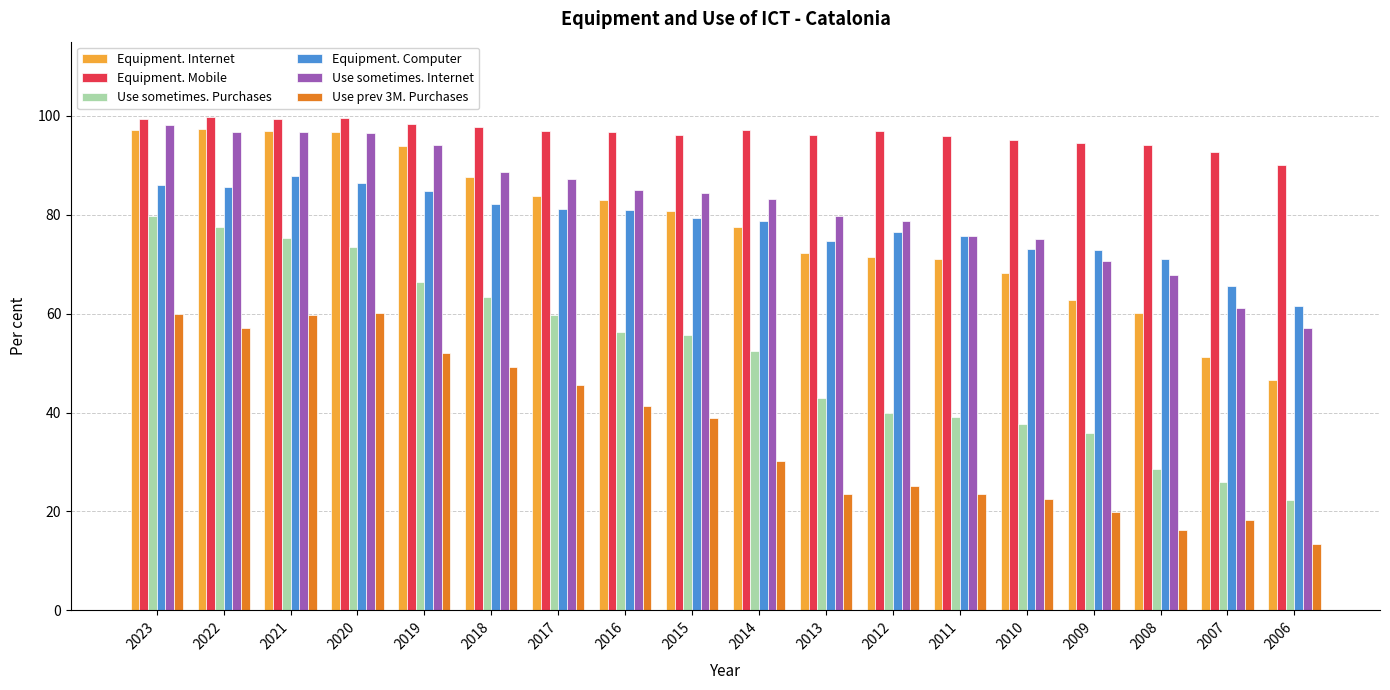

At which label is Use prev 3M. Purchases closest to 36?

2015